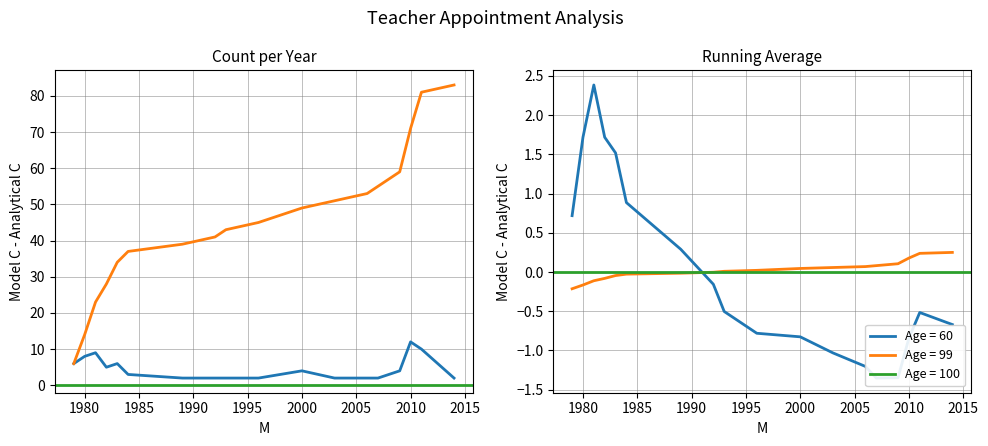

List the labels in order of value, largest first.

2010, 2011, 1981, 1980, 1979, 1983, 1982, 2000, 2009, 1984, 1989, 1992, 1993, 1996, 2003, 2006, 2007, 2014